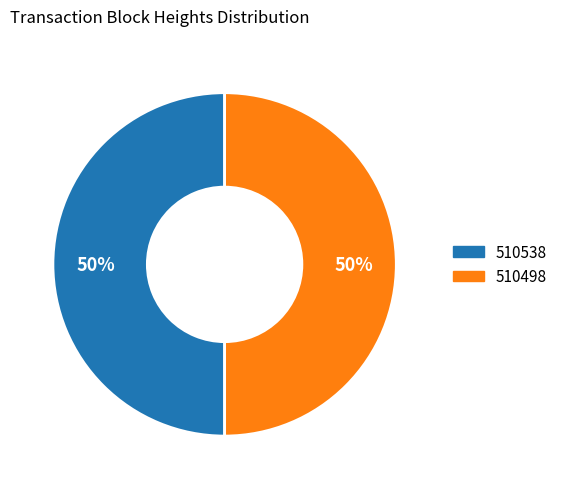

Is it true that 510538 is 56% of the pie?

False